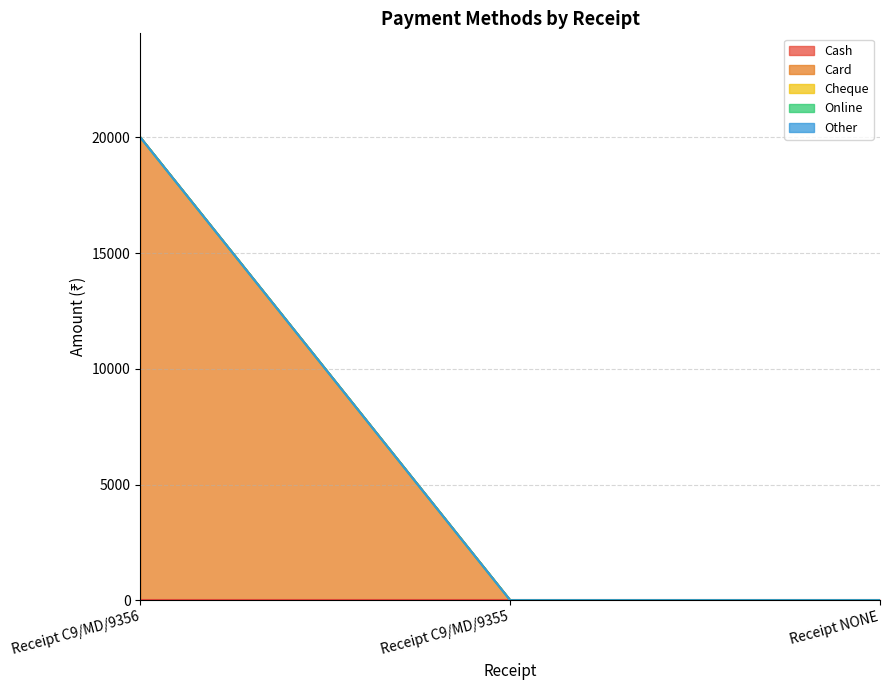

Does the chart display data point markers on the line(s)?

No